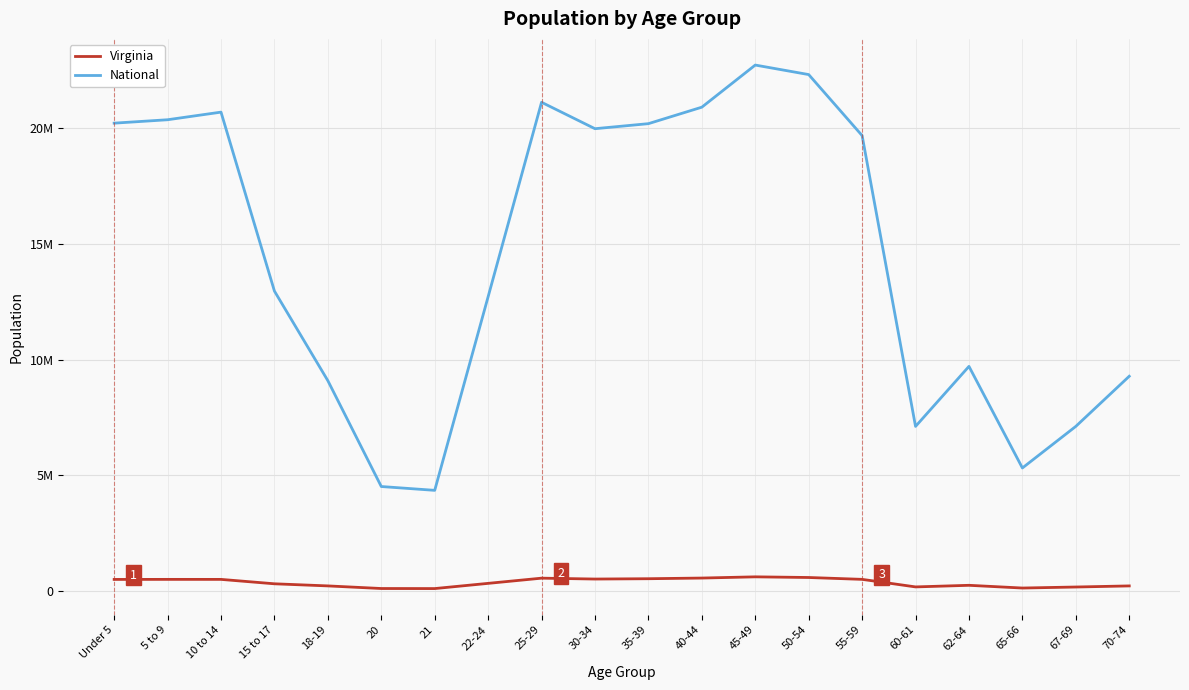

The National series shows 38215755 at 50-54. True or false?

False